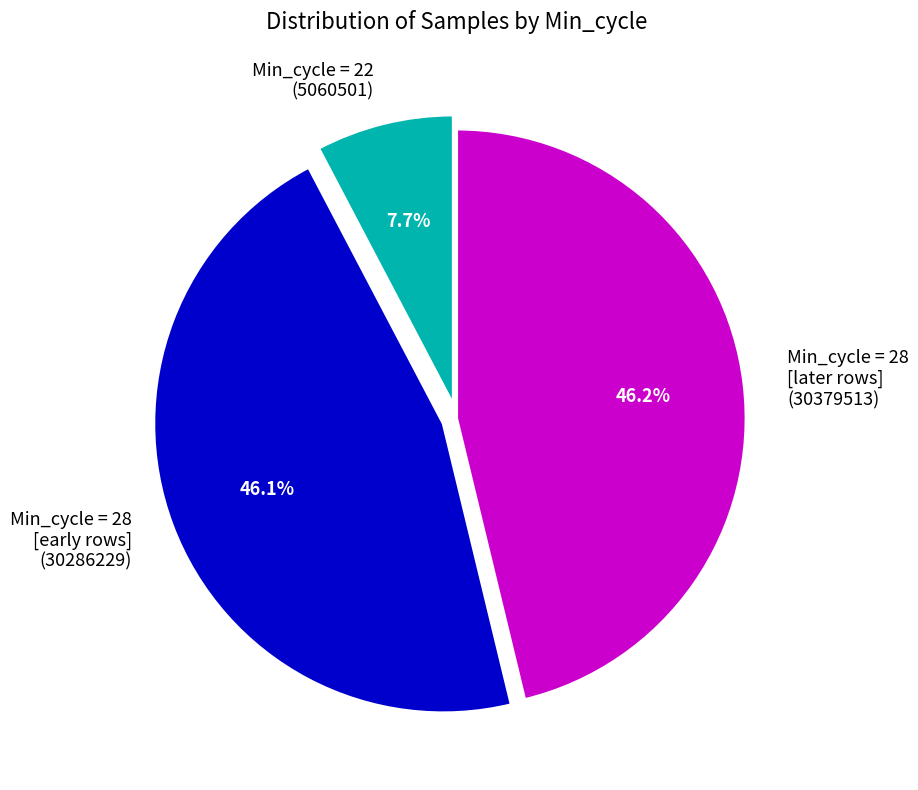

Combined, what portion of the pie is Min_cycle = 28 [early rows] (30286229) and Min_cycle = 22 (5060501)?

53.8%